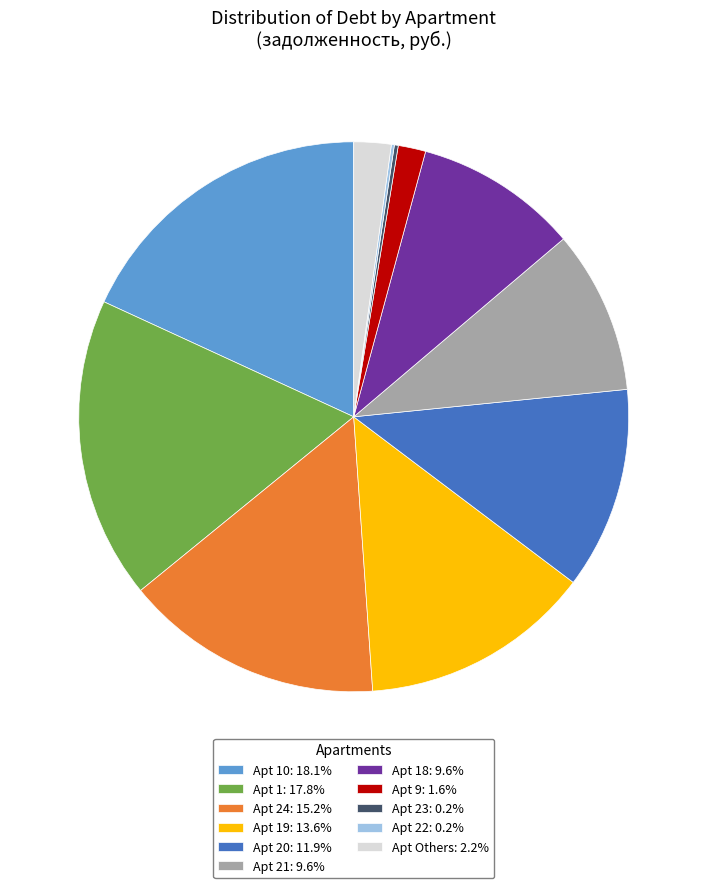

Is the sum of Apt 24: 15.2% and Apt 10: 18.1% greater than half?

No